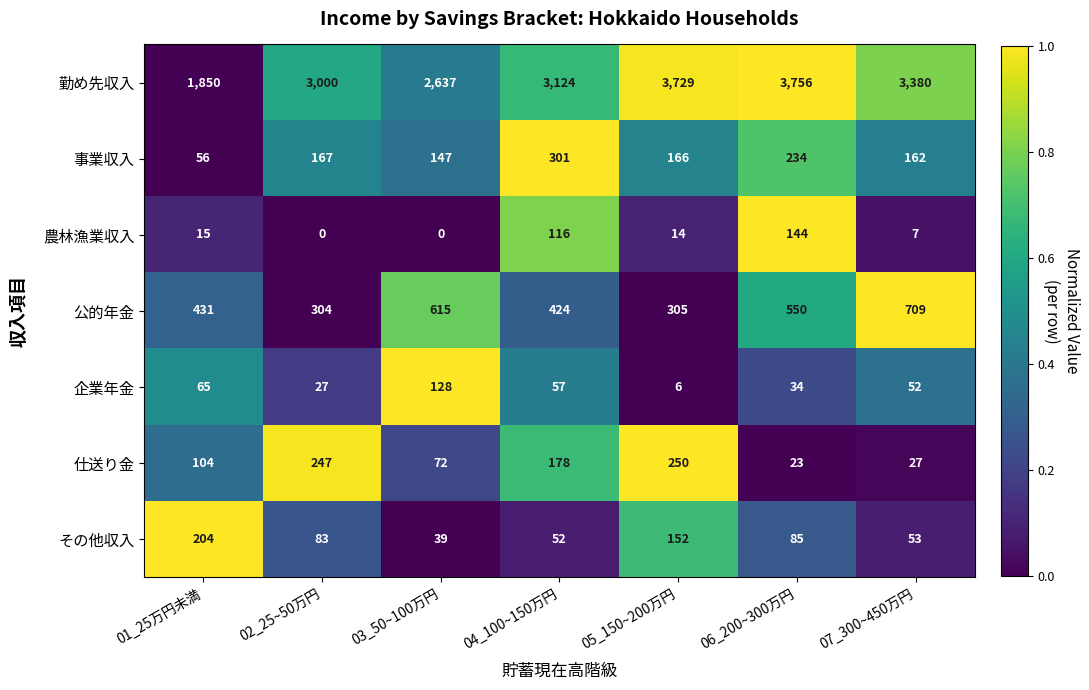

How many data points does each series have?

7